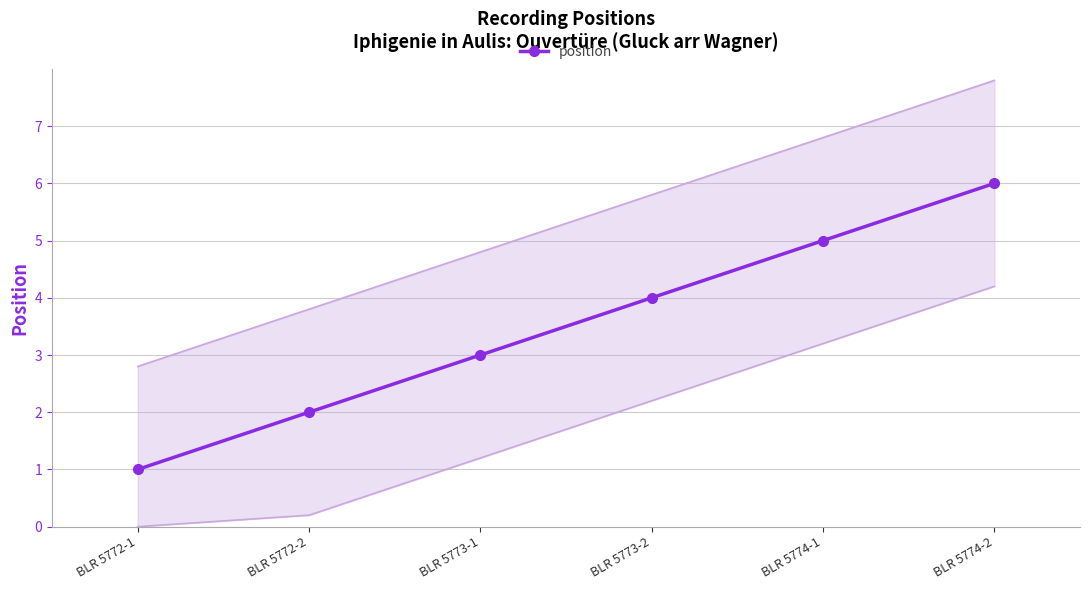

Approximately how many times larger is the value at BLR 5772-2 compared to BLR 5774-2?

0.3